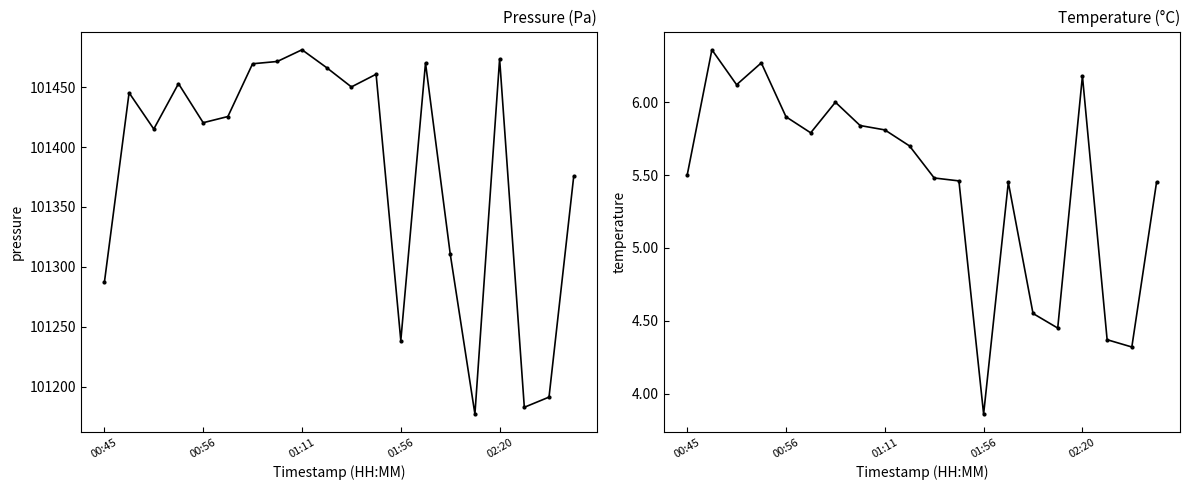

The pressure series shows 142704.5 at 01:11. True or false?

False